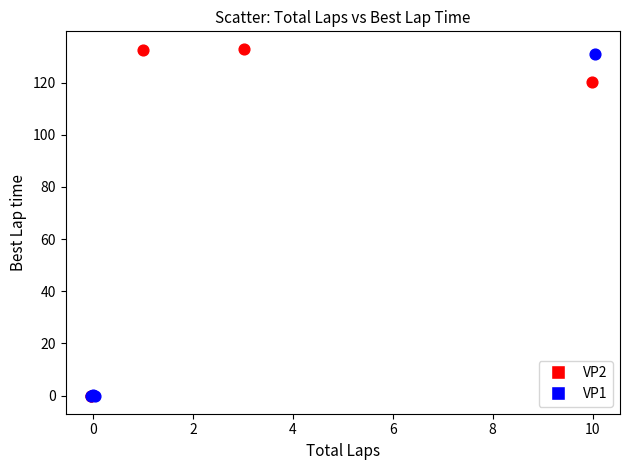

Which series has the largest Y range (max minus min)?

VP2